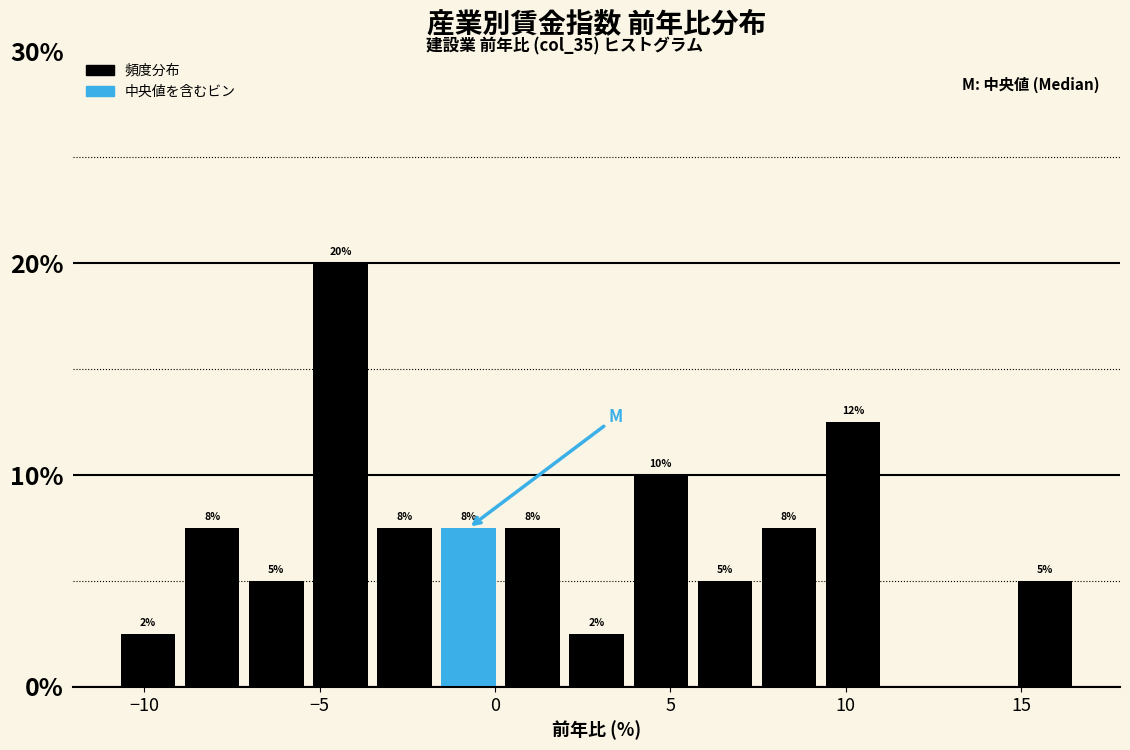

Read against the x-axis, roughly where is the centre of the tallest bar?

-4.5